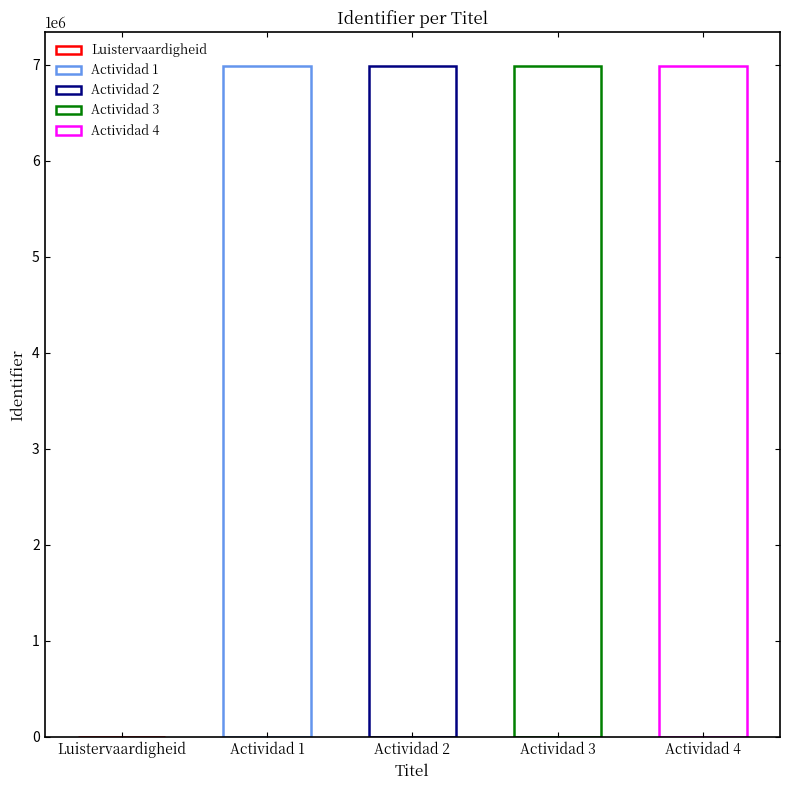

Rank the categories by value from lowest to highest.

Luistervaardigheid, Actividad 1, Actividad 2, Actividad 3, Actividad 4